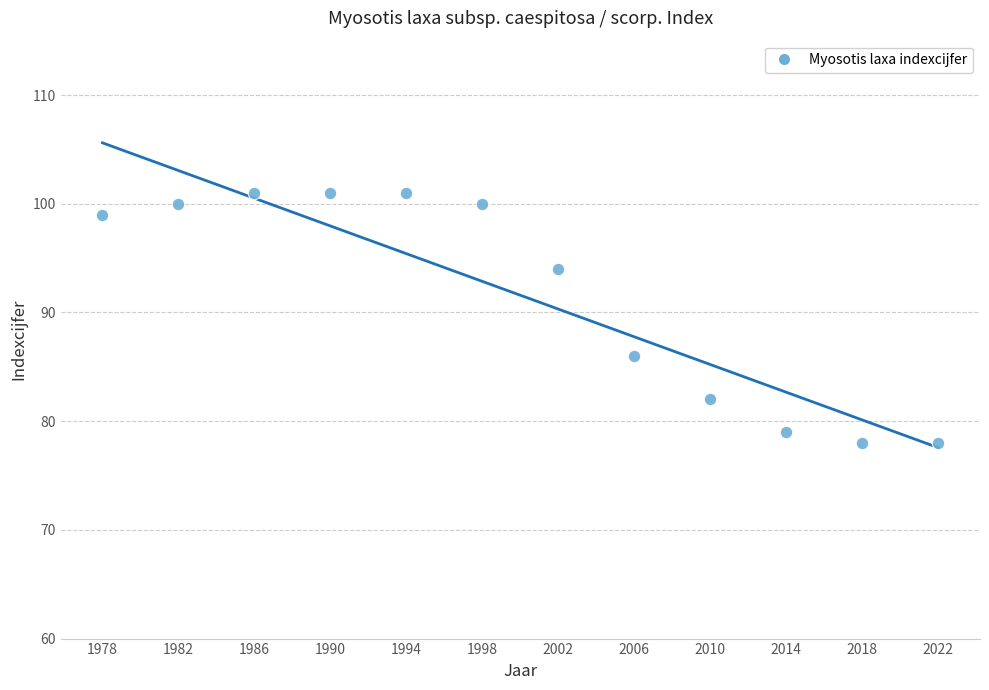

What is the average X value?

2000